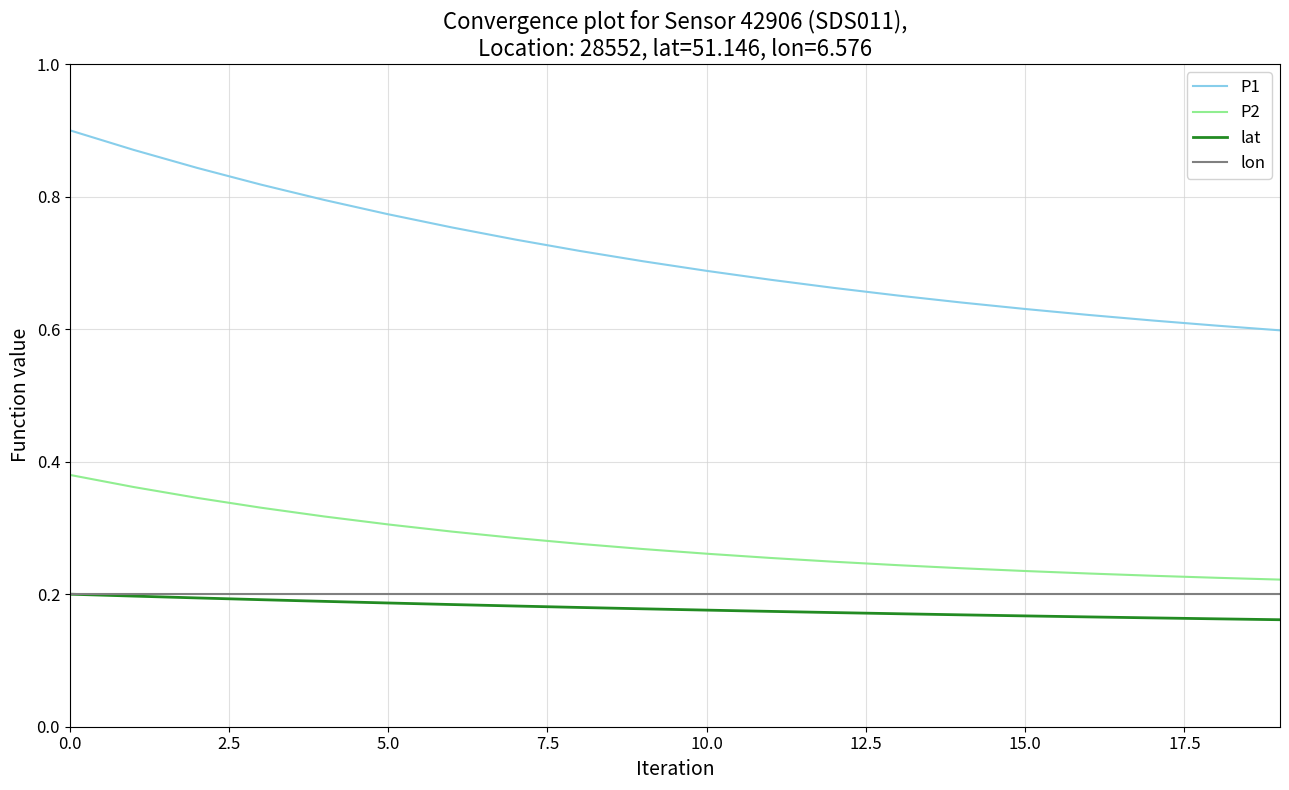

Which series has the largest total across all categories?

P1